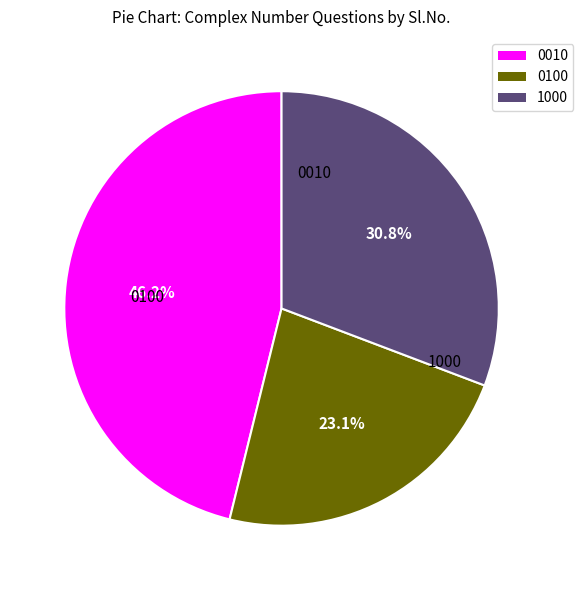

How much of the chart is everything except 0010?

53.8%